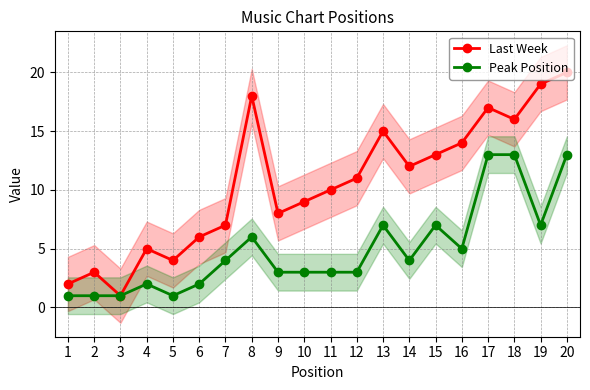

What is the difference between the Last Week values at 9 and 3?

7